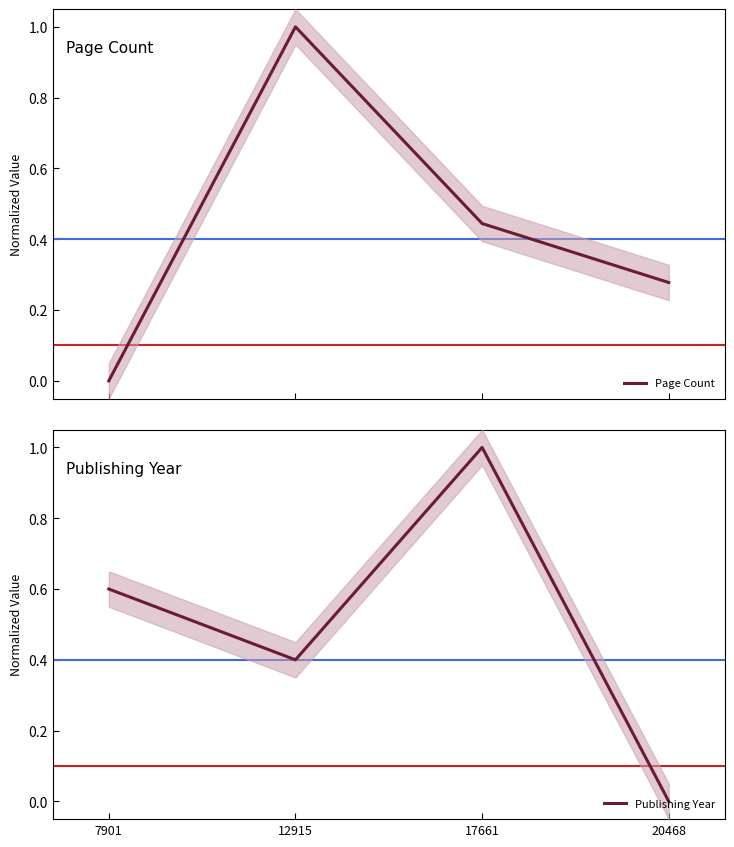

Does the chart have visible grid lines?

No